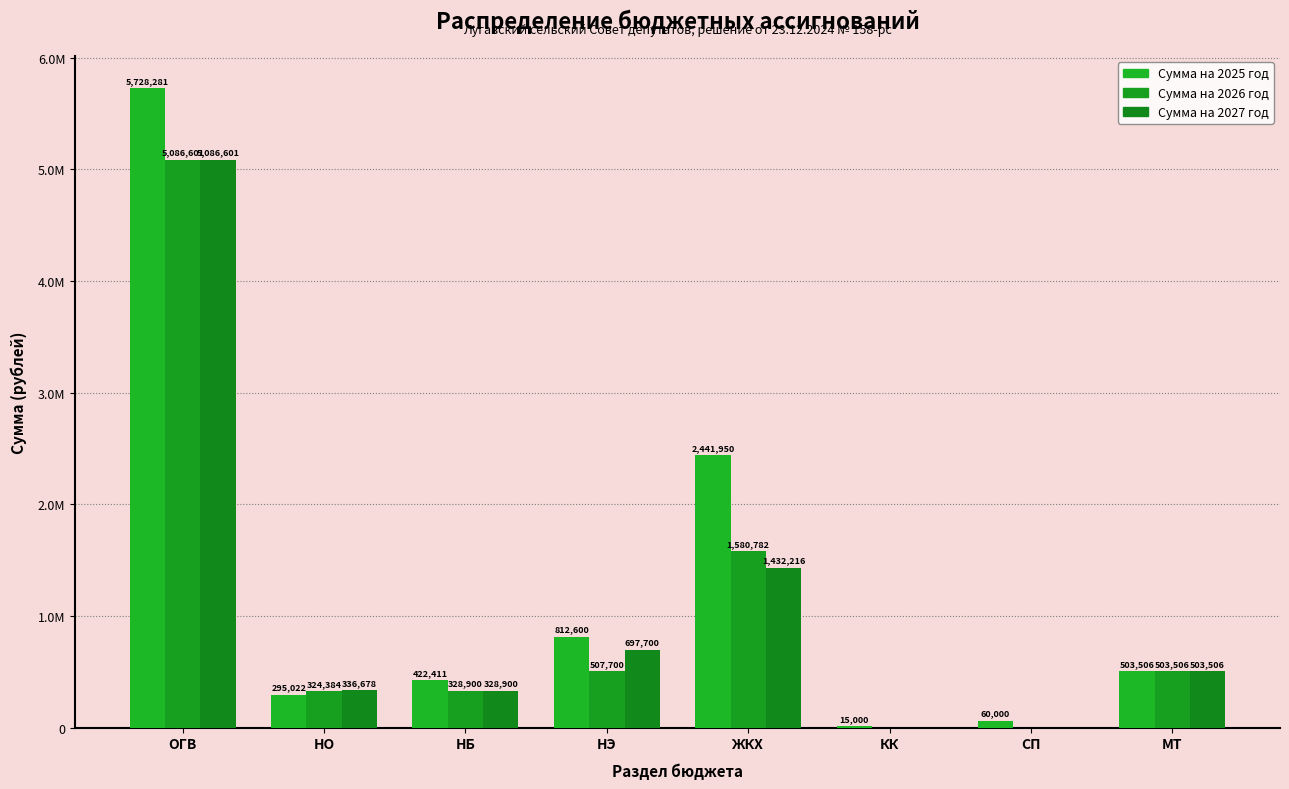

Rank the series at НБ from lowest to highest value.

Сумма на 2026 год, Сумма на 2027 год, Сумма на 2025 год